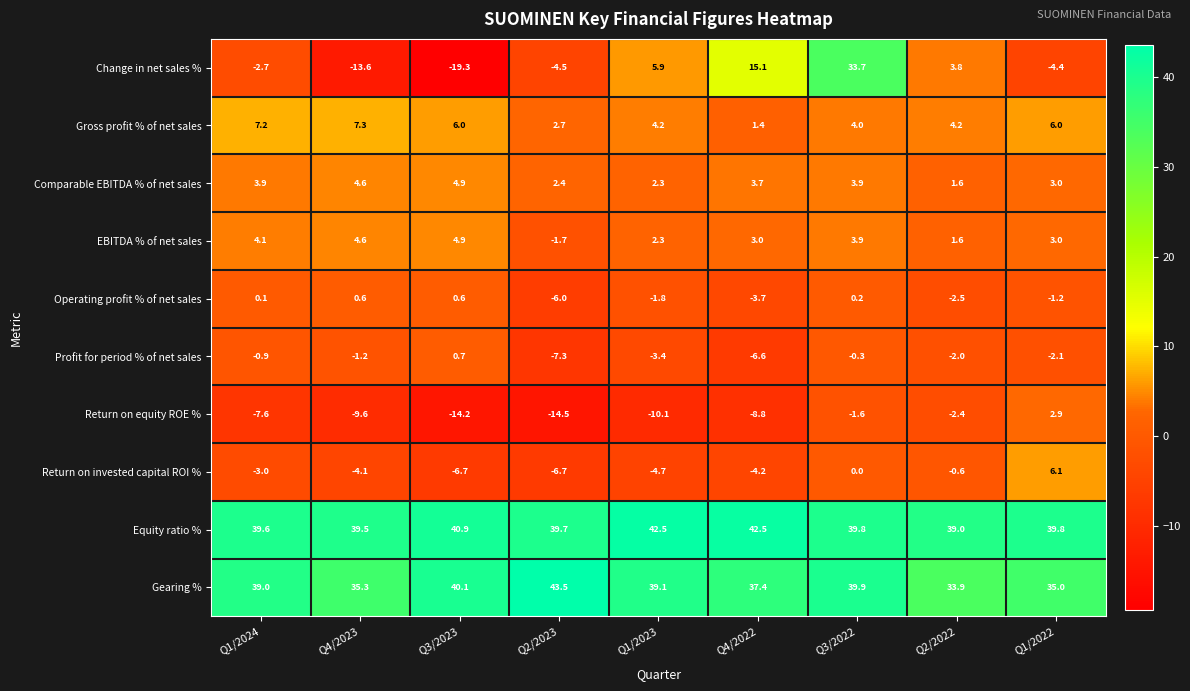

List the labels in order of Change in net sales % value, largest first.

Q3/2022, Q4/2022, Q1/2023, Q2/2022, Q1/2024, Q1/2022, Q2/2023, Q4/2023, Q3/2023